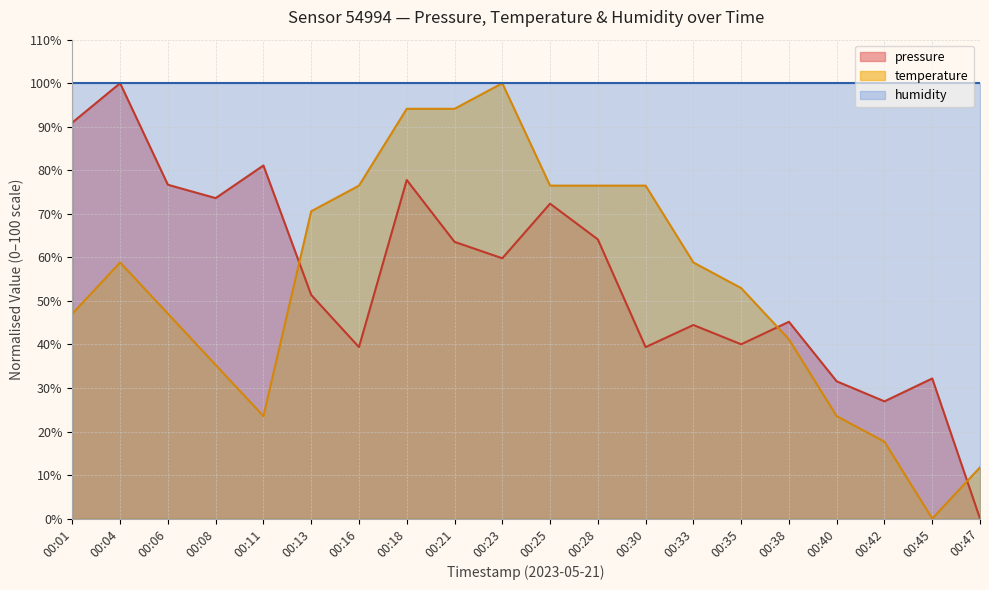

At 00:13, list the series in order from largest to smallest.

humidity, temperature, pressure